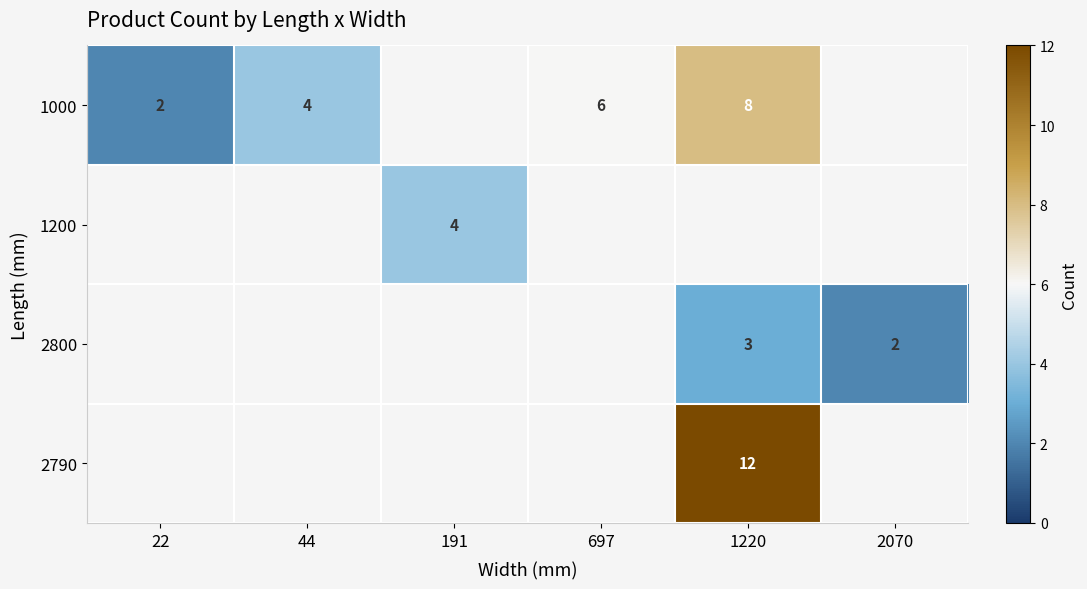

At how many categories does at least one series exceed 3?

4